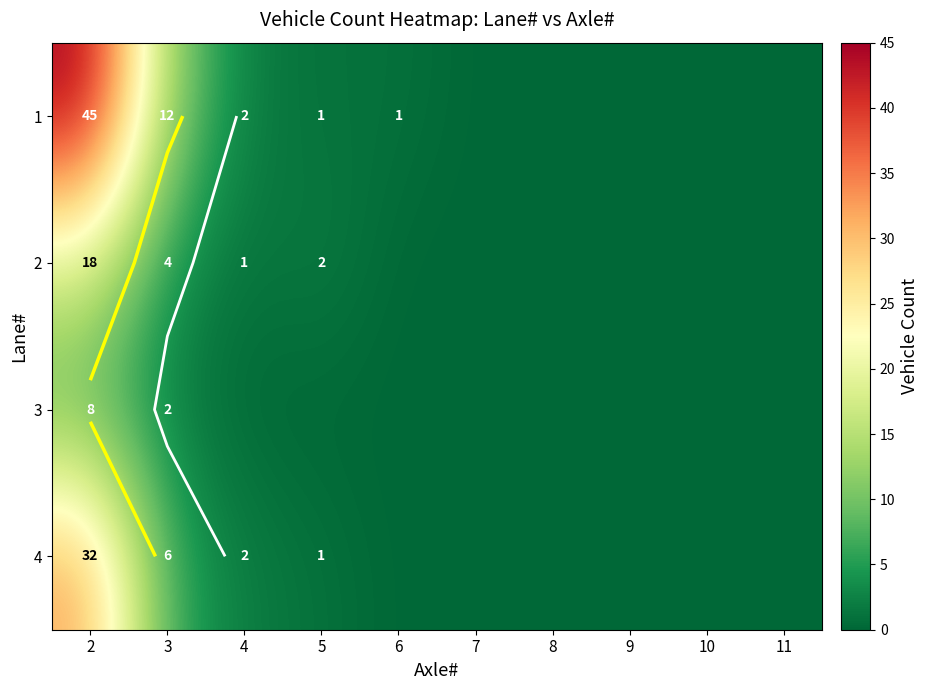

Rank the series at 11 from lowest to highest value.

1, 2, 3, 4